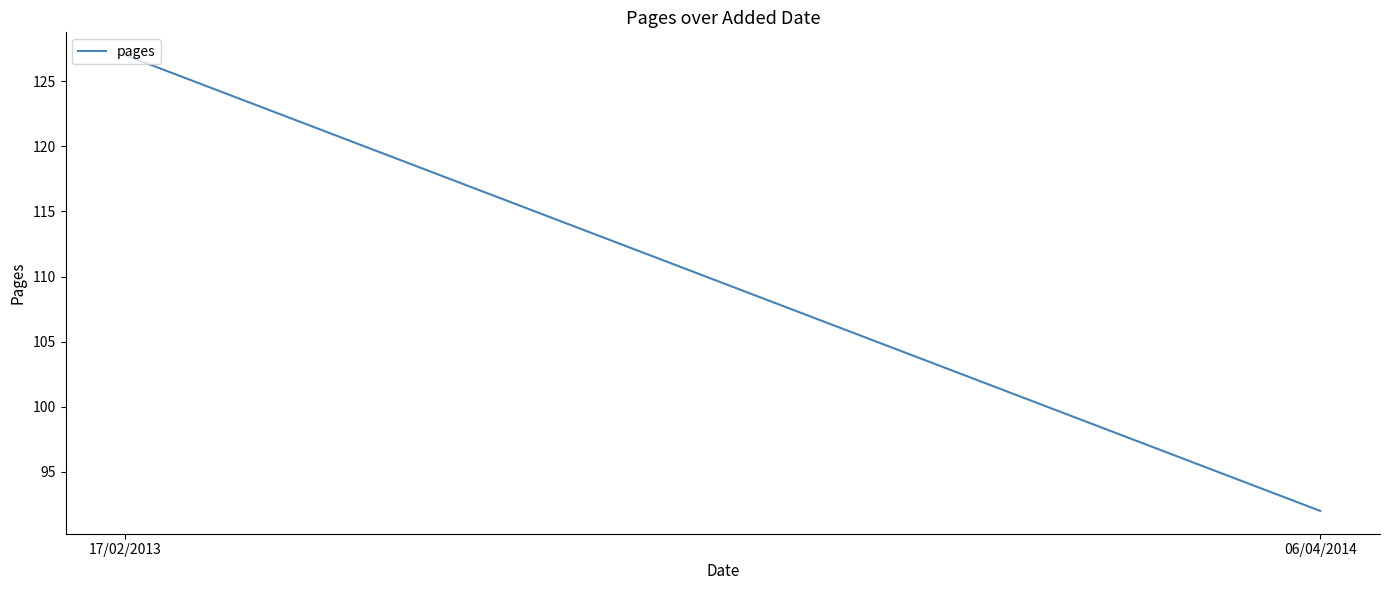

Count the number of data series in this chart.

1